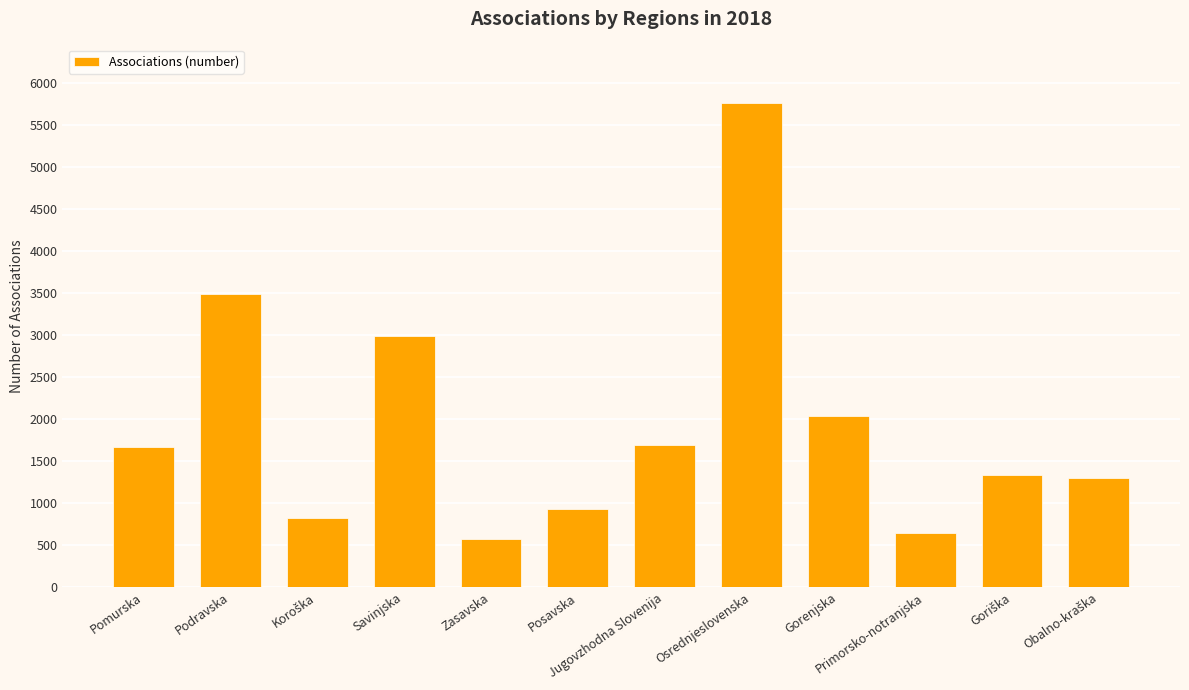

What is the approximate value at Gorenjska?

2034